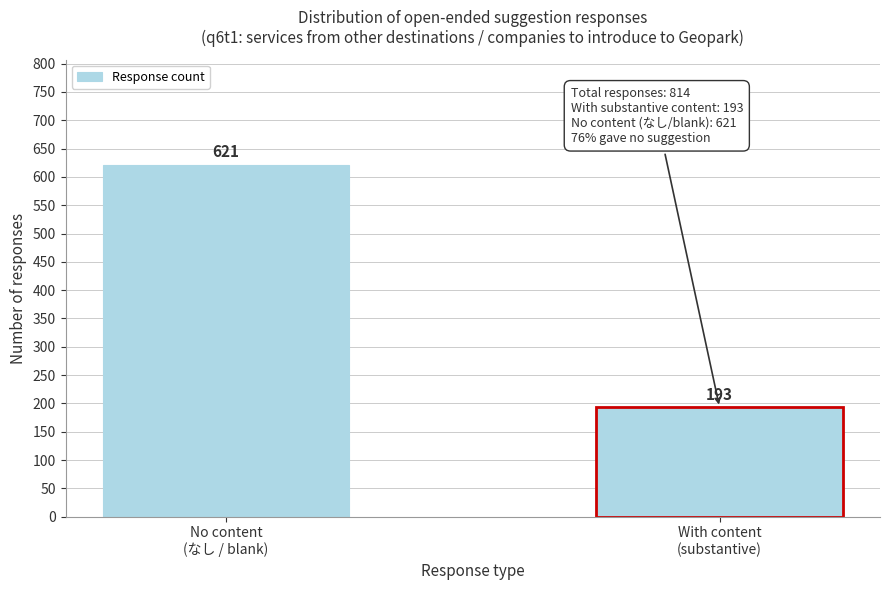

Reading left to right, transcribe all the data shown in this chart.

621	193